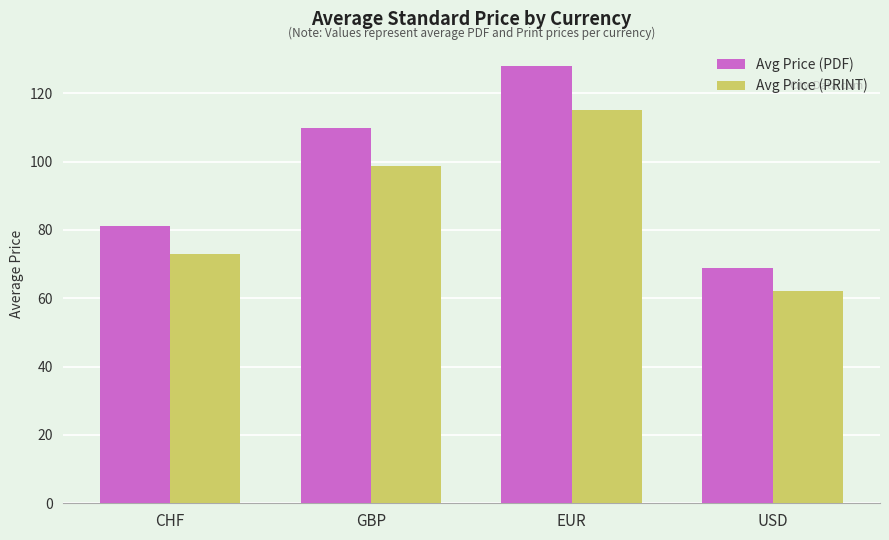

At which label is Avg Price (PRINT) closest to 88?

GBP